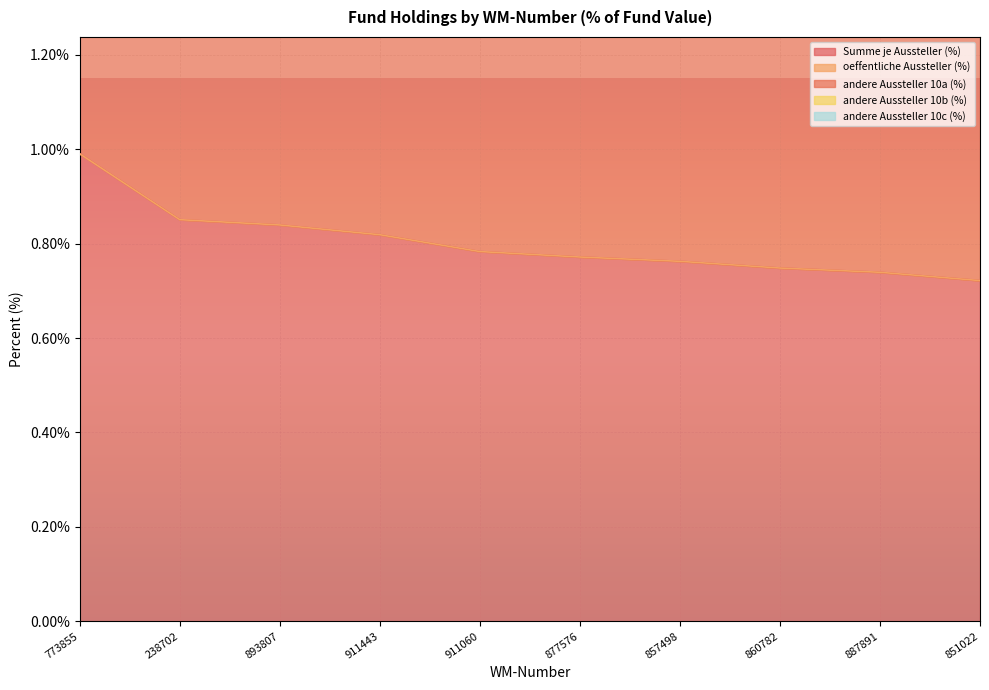

Read the andere Aussteller 10a (%) value at 851022.

0.7